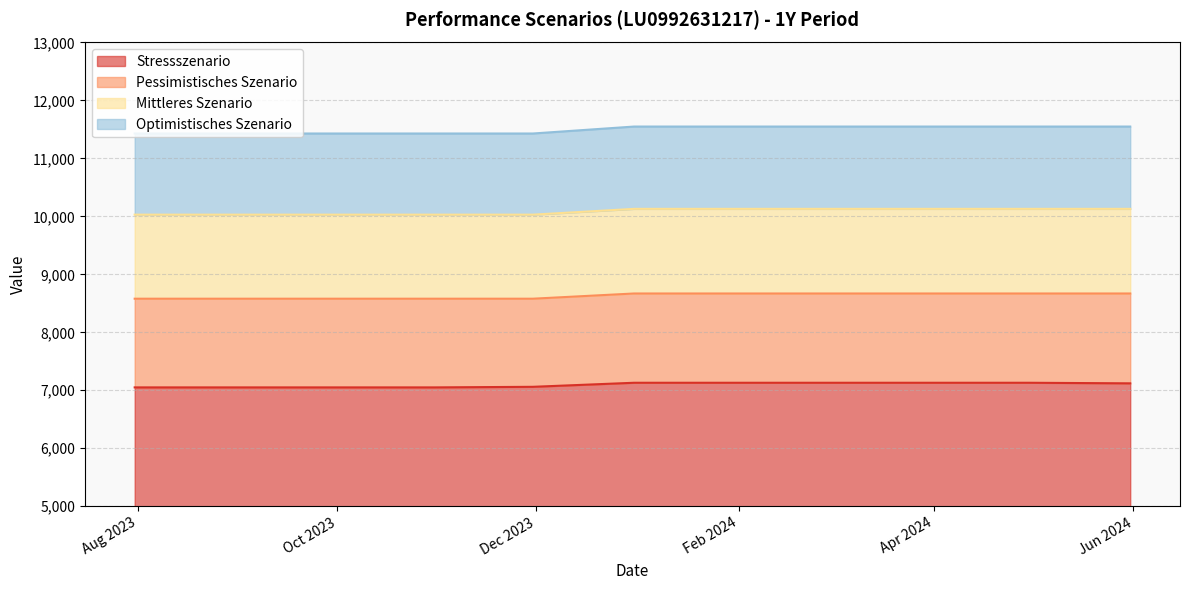

How many Mittleres Szenario values are between 10030 and 10130?

11